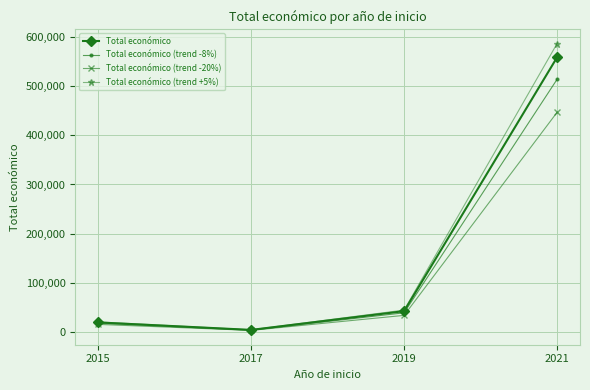

What is the smallest value displayed?

3840.0